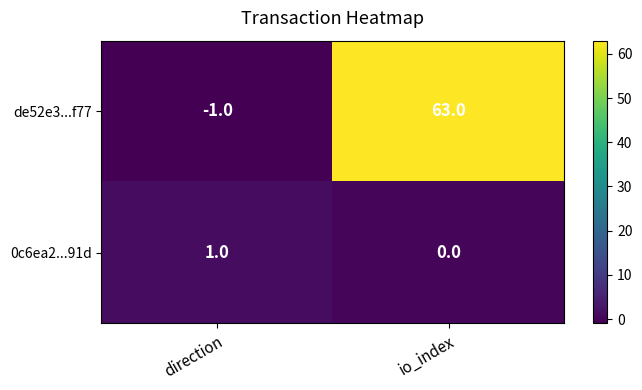

At how many categories does at least one series exceed 59?

1